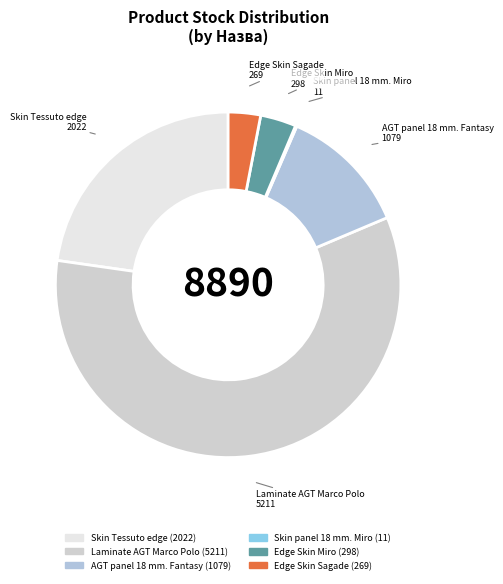

What is the change in value from Skin Tessuto edge to Edge Skin Sagade?

-1753